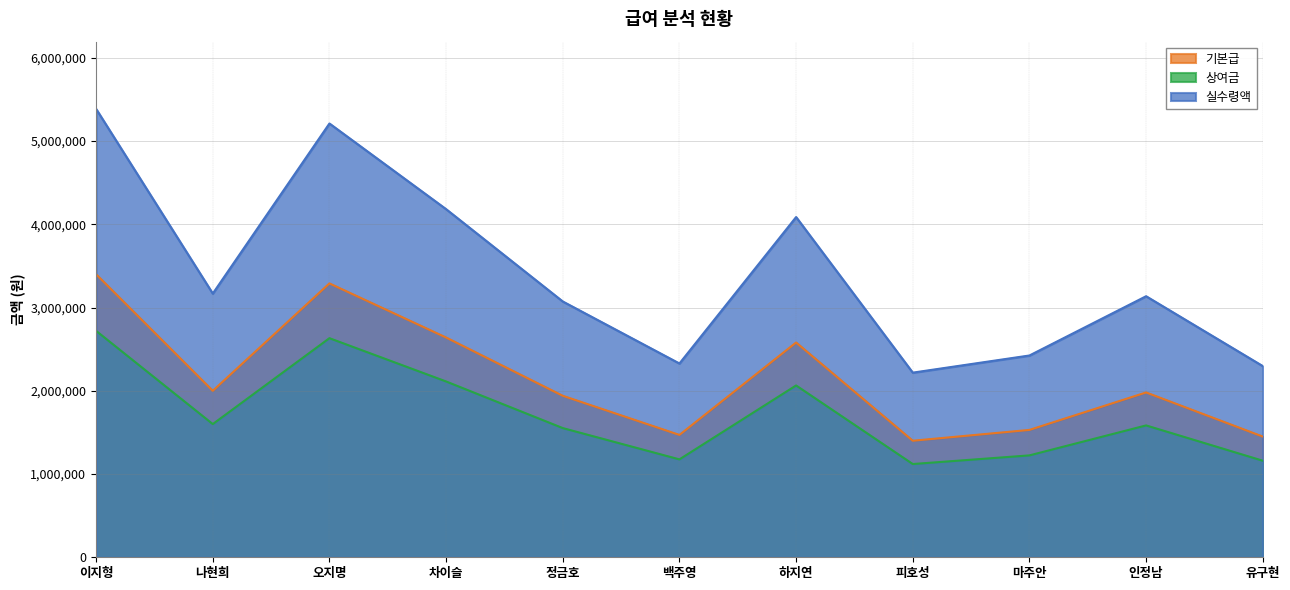

True or false: 실수령액 has a value of 2297000 at 유구현.

True